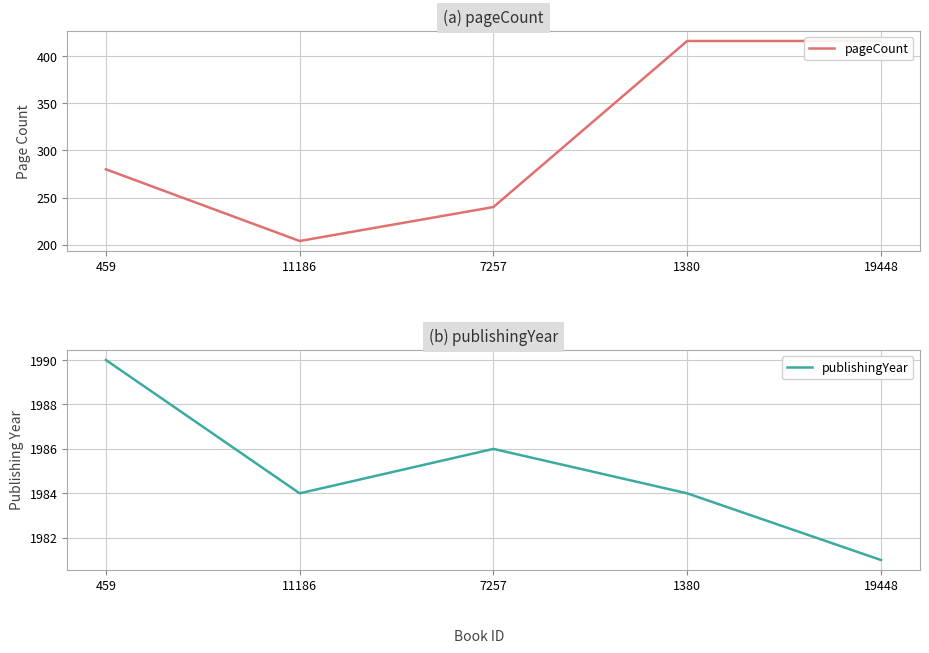

The value of pageCount at 19448 is 579. True or false?

False